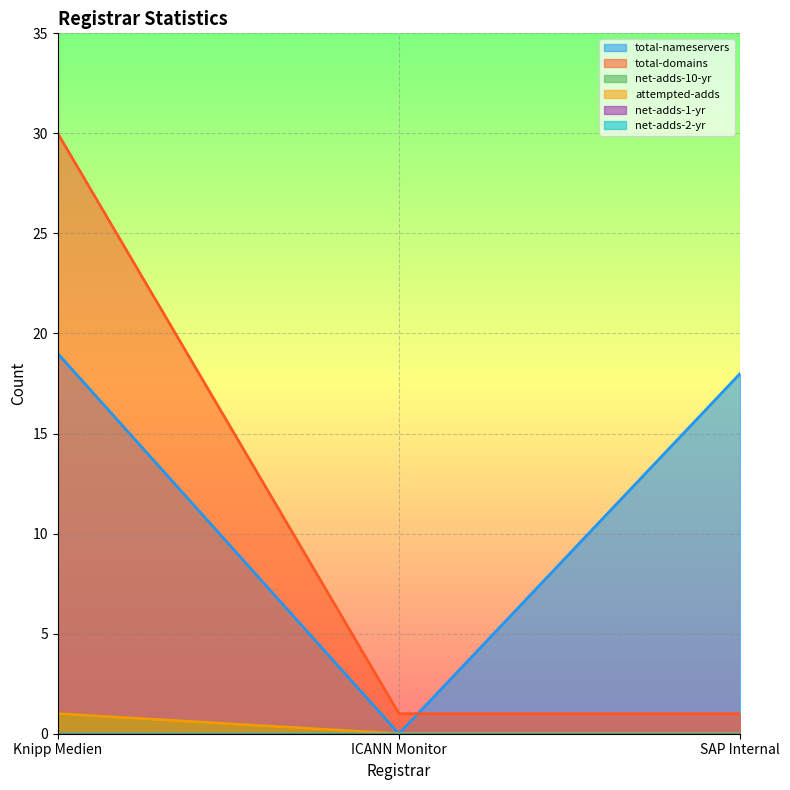

Which series changed the most between Knipp Medien and ICANN Monitor?

total-domains